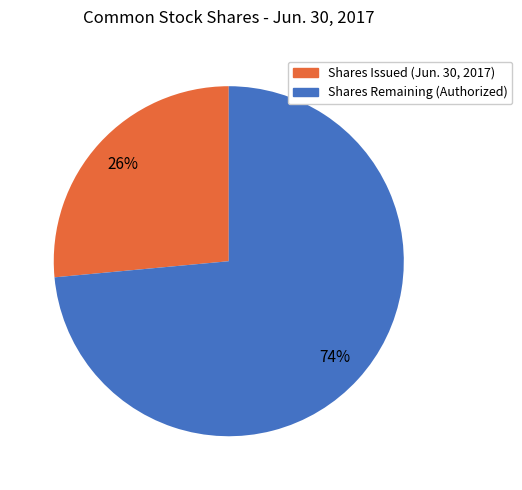

Is there a majority slice in this chart?

Yes